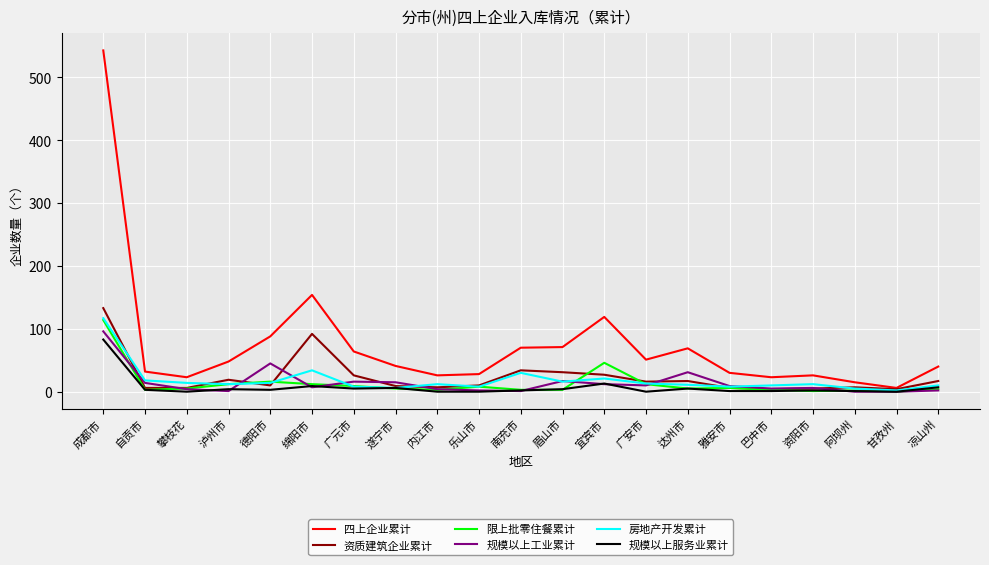

Is it true that 房地产开发累计 equals 16 at 眉山市?

True